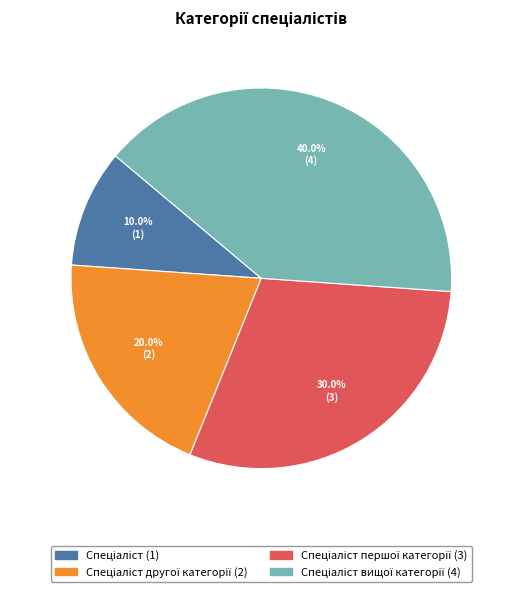

How many segments does this pie chart have?

4